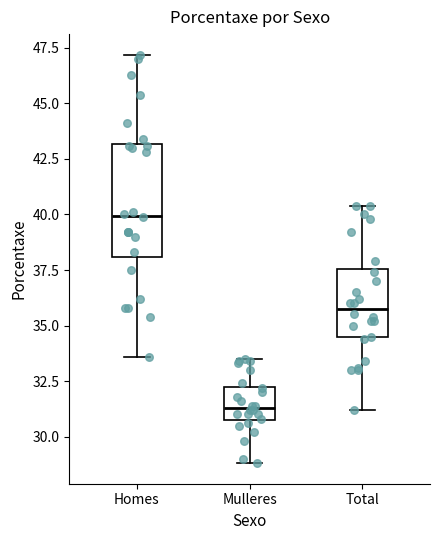

Which box's median line is the lowest?

Mulleres